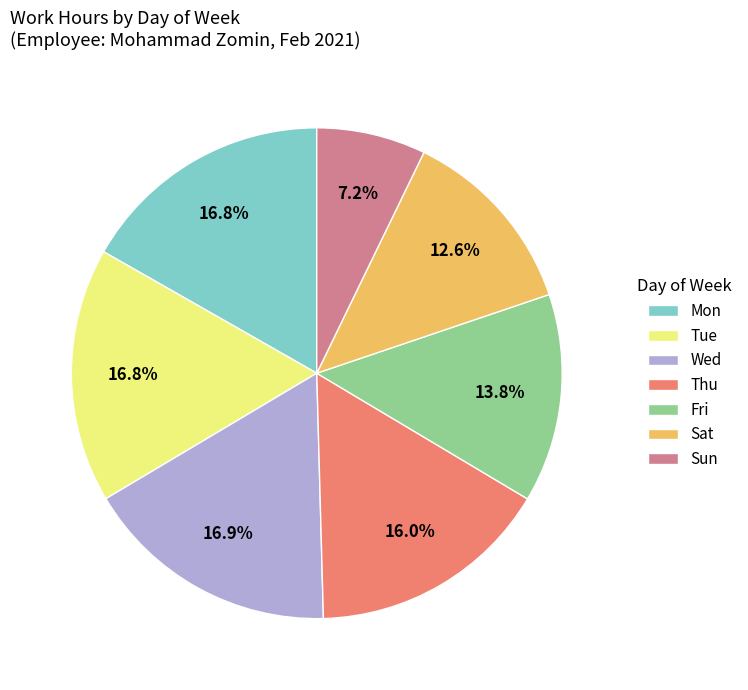

What percentage is the Tue slice, to the nearest percent?

17%